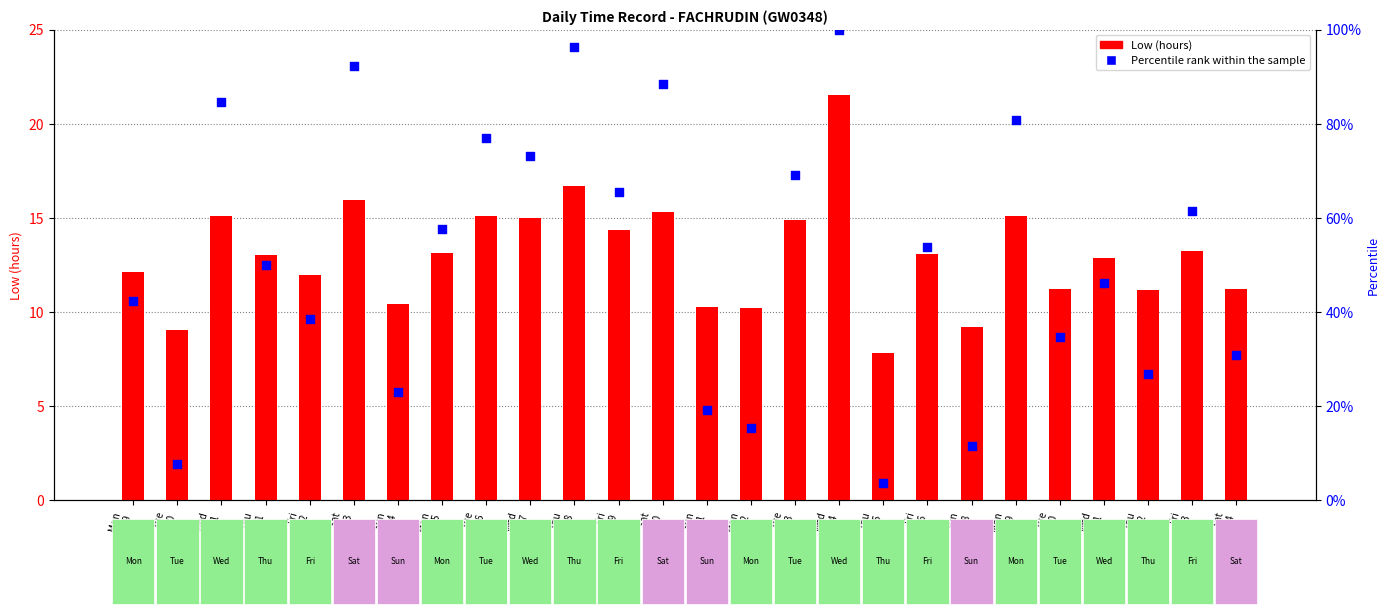

Is the value of Low (hours) at Mon
5 greater than the value of Percentile rank within the sample at Wed
21?

No